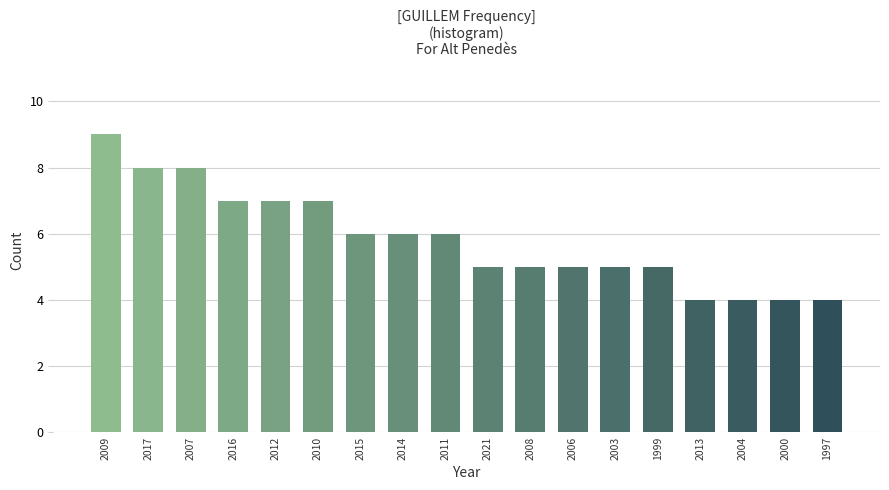

Reading right to left, list all the values displayed in this chart.

1997=4	2000=4	2004=4	2013=4	1999=5	2003=5	2006=5	2008=5	2021=5	2011=6	2014=6	2015=6	2010=7	2012=7	2016=7	2007=8	2017=8	2009=9